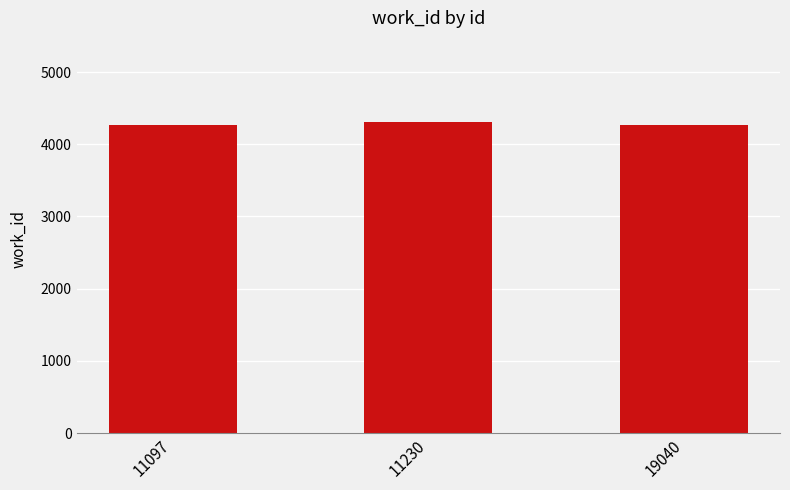

Reading left to right, transcribe all the data shown in this chart.

11097=4263	11230=4301	19040=4263